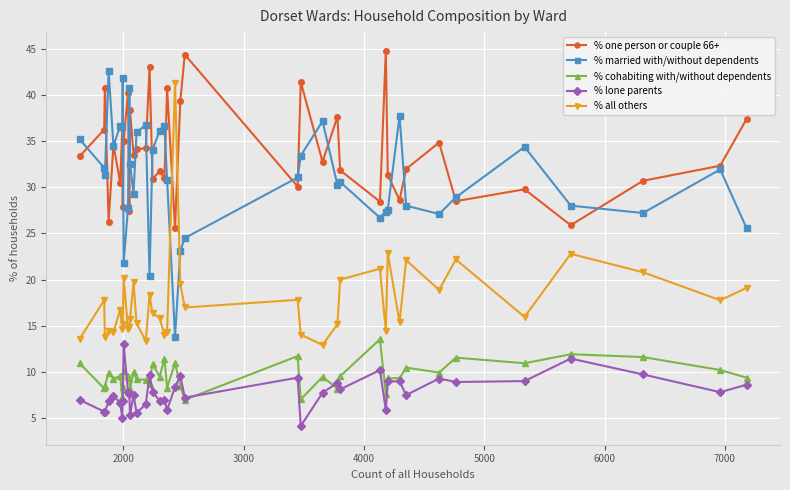

How many data points does each series have?

40